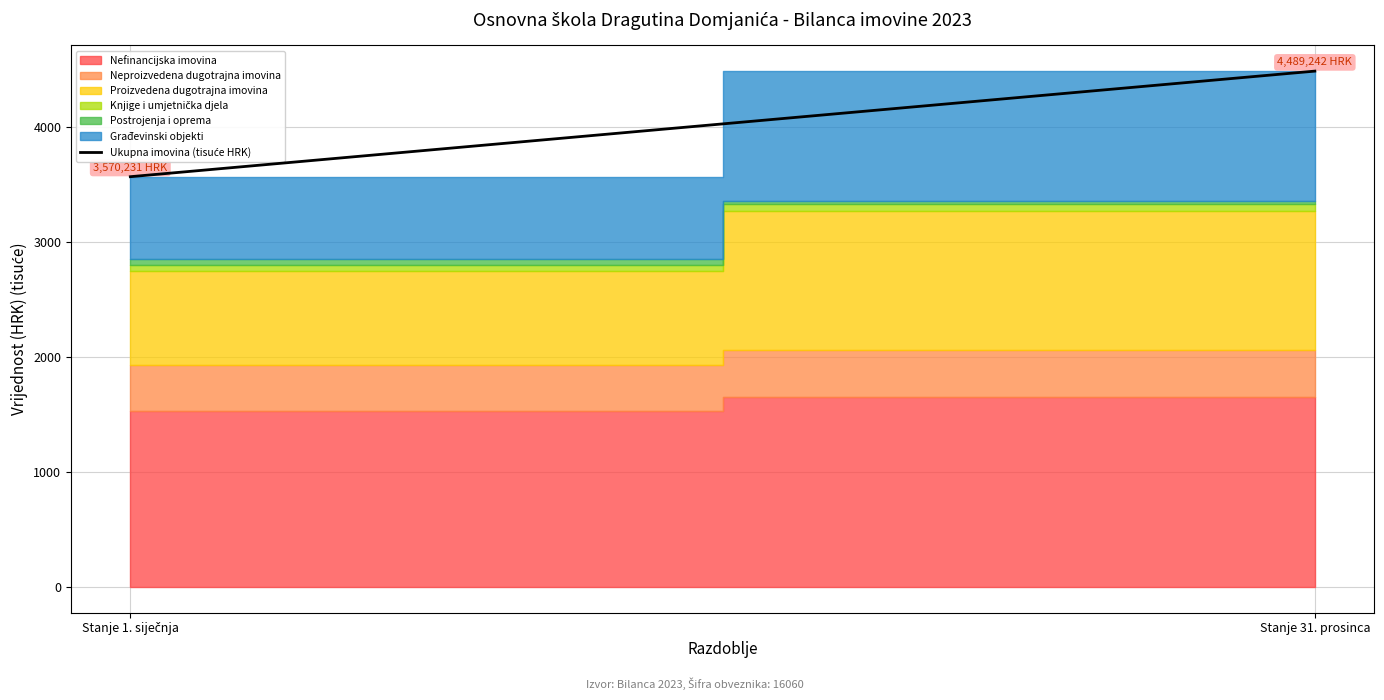

What is the label of the 1st point from the left?

Stanje 1. siječnja